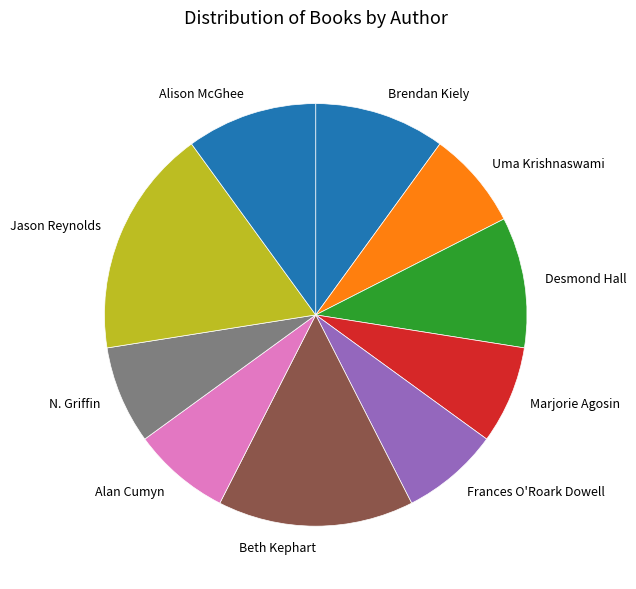

Is it true that N. Griffin is 7% of the pie?

True